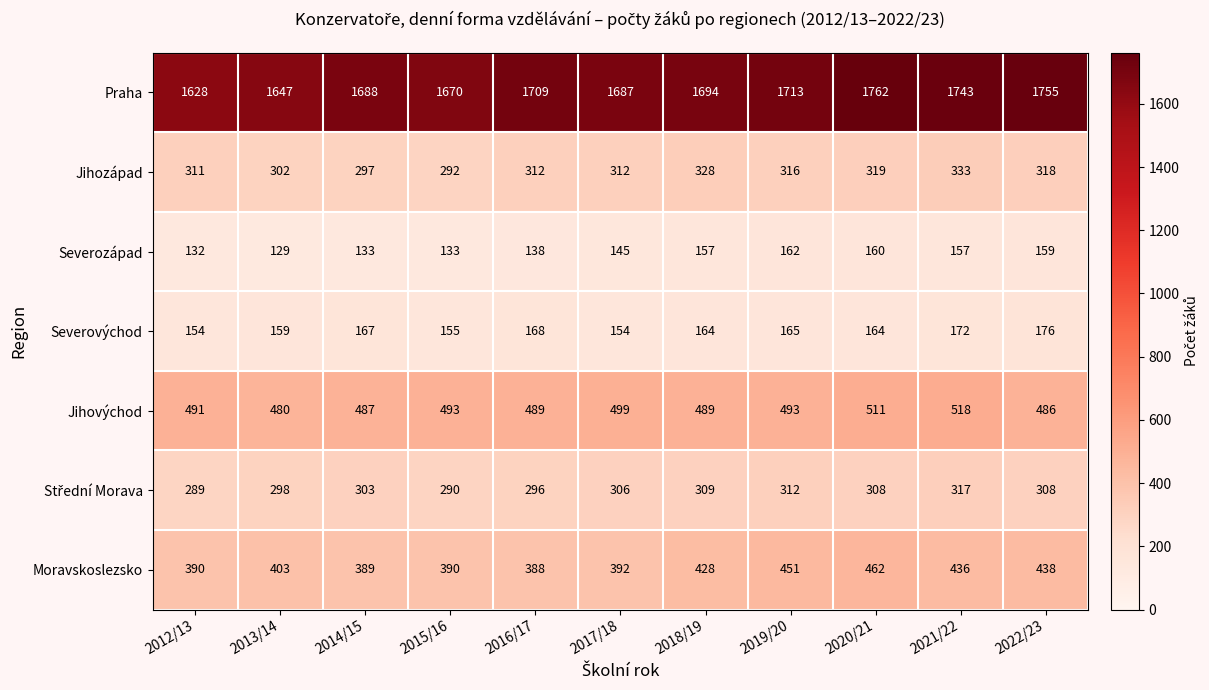

Which label corresponds to the largest value in the chart?

2020/21